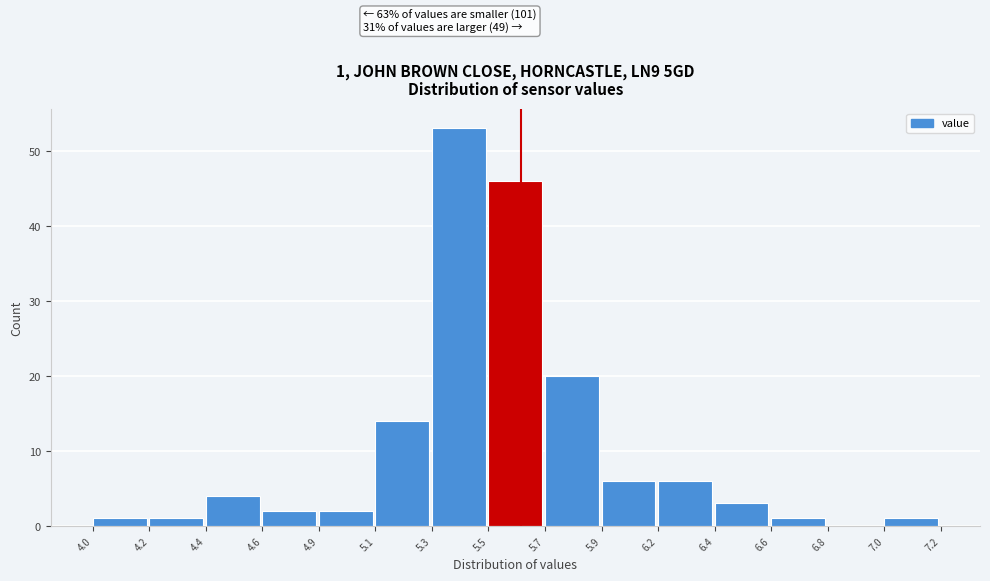

Reading left to right, list all the values displayed in this chart.

4.0=1	4.2=1	4.4=4	4.6=2	4.9=2	5.1=14	5.3=53	5.5=46	5.7=20	5.9=6	6.2=6	6.4=3	6.6=1	6.8=0	7.0=1